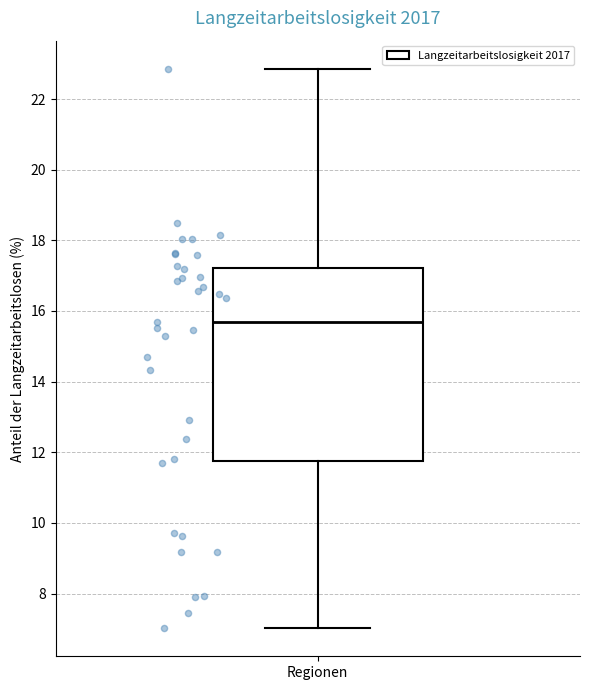

Where does the lower whisker of the box for Regionen end on the y-axis? The values are not printed on the chart, so give them approximately, as read against the axis.

7.0